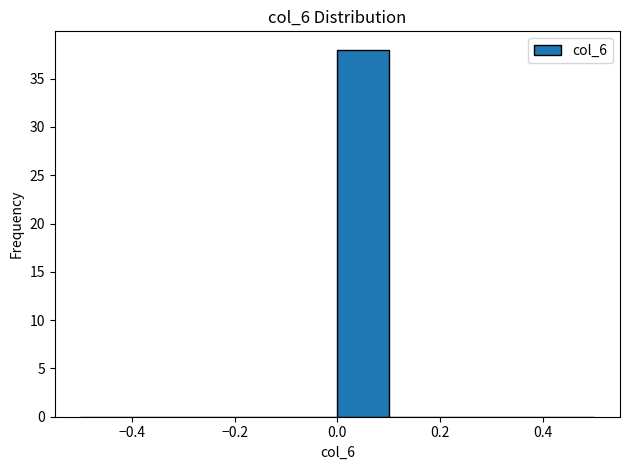

Reading left to right, transcribe this chart: for each bar, give the range it covers on the x-axis and its height. The values are not printed on the chart, so give them approximately, as read against the axis.

-0.5 to -0.4: 0
-0.4 to -0.3: 0
-0.3 to -0.2: 0
-0.2 to -0.1: 0
-0.1 to 0.0: 0
0.0 to 0.1: 38
0.1 to 0.2: 0
0.2 to 0.3: 0
0.3 to 0.4: 0
0.4 to 0.5: 0